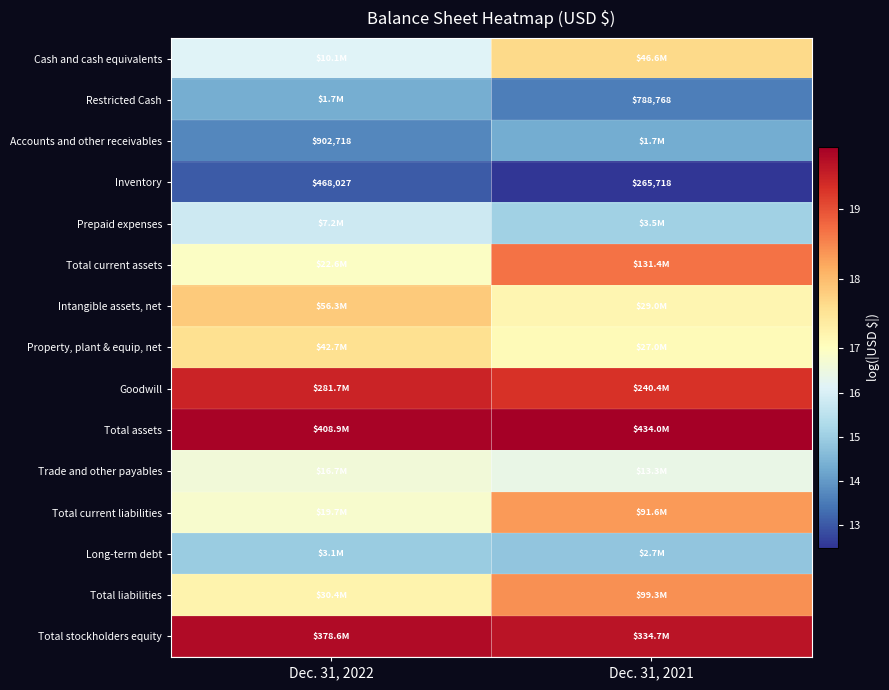

Is it true that Trade and other payables equals 28.4 at Dec. 31, 2022?

False